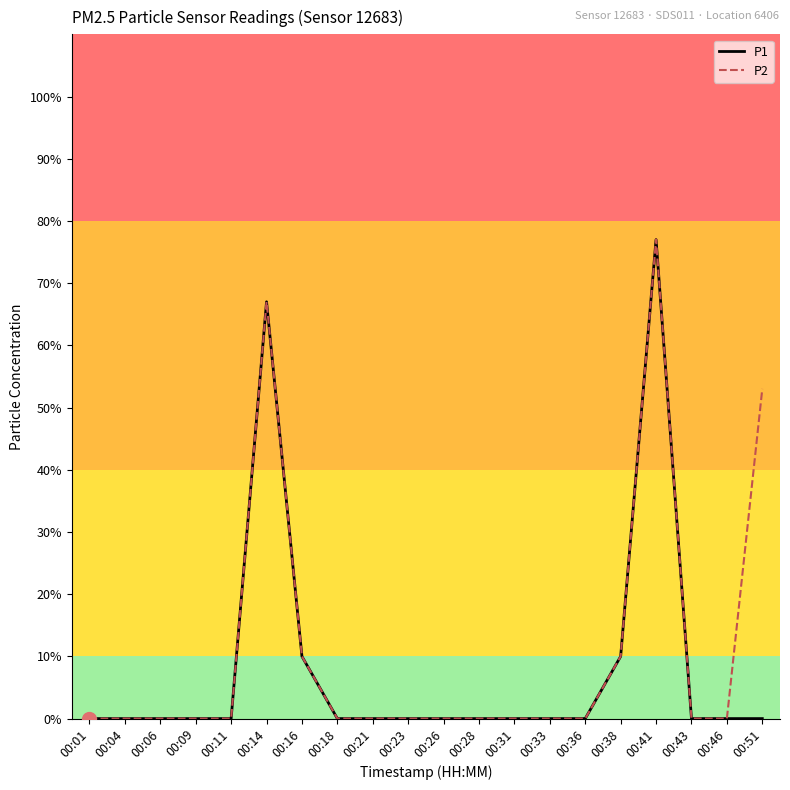

What are all the series names shown in the legend?

P1, P2